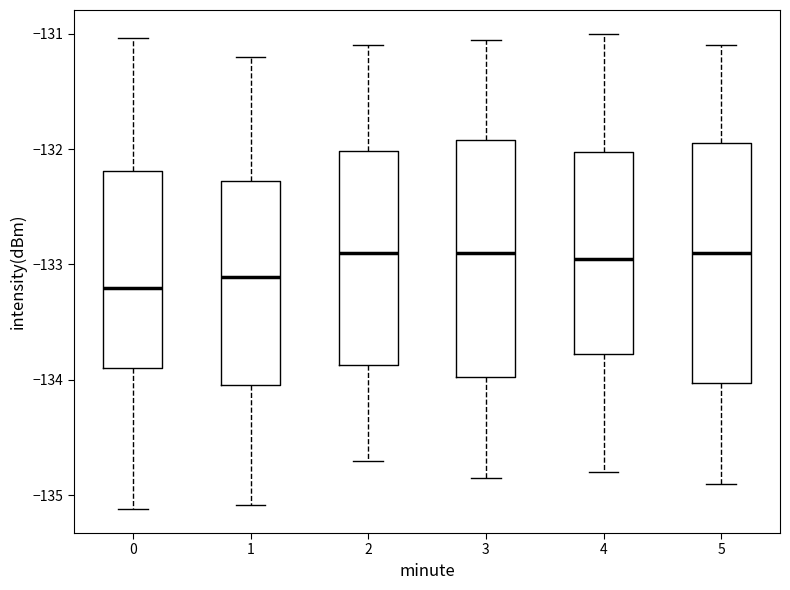

Reading left to right, read every box against the y-axis: the position of its median line, the range the box covers, and the ends of its whiskers. The values are not printed on the chart, so give them approximately, as read against the axis.

0: median -133.2, box -133.9 to -132.2, whiskers -135.1 to -131.0
1: median -133.1, box -134.0 to -132.3, whiskers -135.1 to -131.2
2: median -132.9, box -133.9 to -132.0, whiskers -134.7 to -131.1
3: median -132.9, box -134.0 to -131.9, whiskers -134.8 to -131.0
4: median -132.9, box -133.8 to -132.0, whiskers -134.8 to -131.0
5: median -132.9, box -134.0 to -131.9, whiskers -134.9 to -131.1